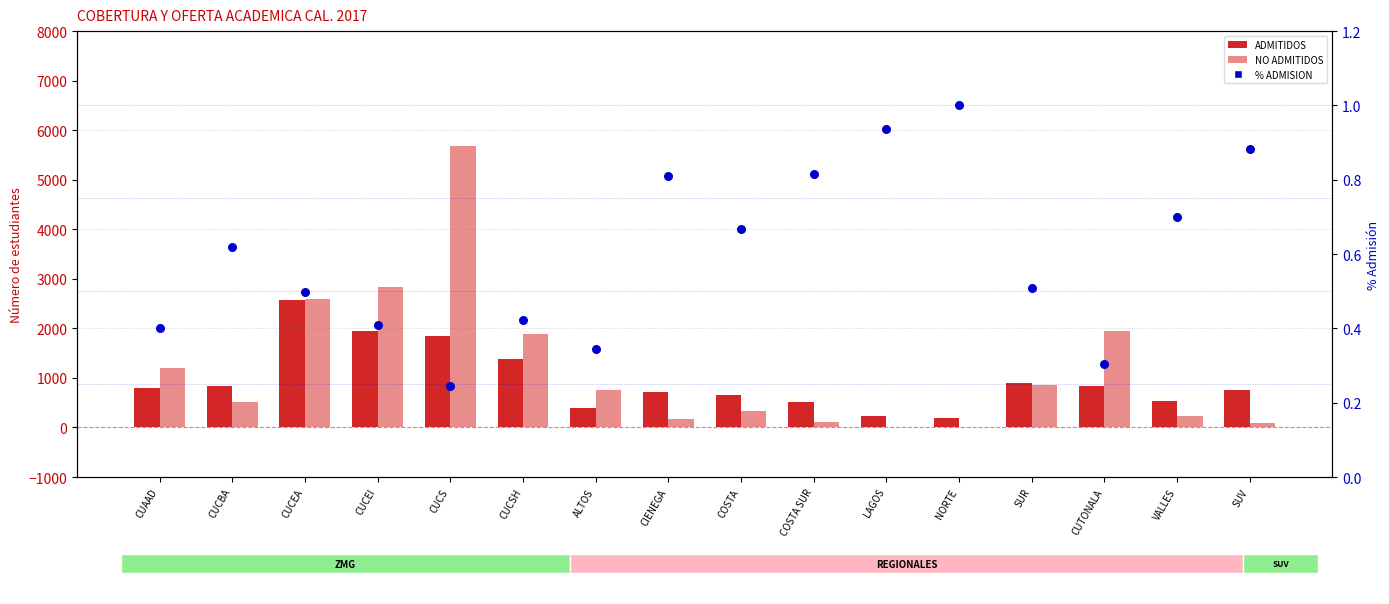

At which category is the sum across all series the highest?

CUCS